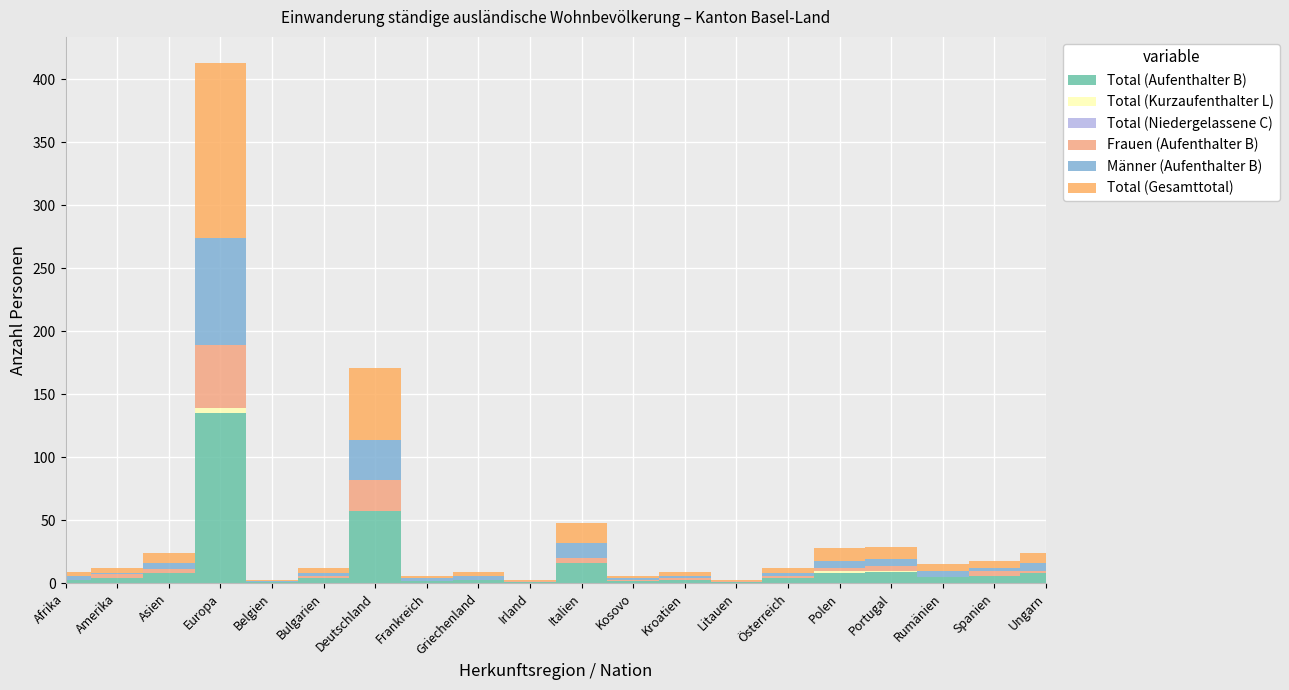

Reading left to right, transcribe all the data shown in this chart.

Total (Aufenthalter B): Afrika=3	Amerika=4	Asien=8	Europa=135	Belgien=1	Bulgarien=4	Deutschland=57	Frankreich=2	Griechenland=3	Irland=1	Italien=16	Kosovo=2	Kroatien=3	Litauen=1	Österreich=4	Polen=8	Portugal=9	Rumänien=5	Spanien=6	Ungarn=8
Total (Kurzaufenthalter L): Afrika=0	Amerika=0	Asien=0	Europa=4	Belgien=0	Bulgarien=0	Deutschland=0	Frankreich=0	Griechenland=0	Irland=0	Italien=0	Kosovo=0	Kroatien=0	Litauen=0	Österreich=0	Polen=2	Portugal=1	Rumänien=0	Spanien=0	Ungarn=0
Total (Niedergelassene C): Afrika=0	Amerika=0	Asien=0	Europa=0	Belgien=0	Bulgarien=0	Deutschland=0	Frankreich=0	Griechenland=0	Irland=0	Italien=0	Kosovo=0	Kroatien=0	Litauen=0	Österreich=0	Polen=0	Portugal=0	Rumänien=0	Spanien=0	Ungarn=0
Frauen (Aufenthalter B): Afrika=0	Amerika=3	Asien=3	Europa=50	Belgien=0	Bulgarien=2	Deutschland=25	Frankreich=0	Griechenland=0	Irland=1	Italien=4	Kosovo=1	Kroatien=1	Litauen=1	Österreich=2	Polen=2	Portugal=4	Rumänien=0	Spanien=4	Ungarn=2
Männer (Aufenthalter B): Afrika=3	Amerika=1	Asien=5	Europa=85	Belgien=1	Bulgarien=2	Deutschland=32	Frankreich=2	Griechenland=3	Irland=0	Italien=12	Kosovo=1	Kroatien=2	Litauen=0	Österreich=2	Polen=6	Portugal=5	Rumänien=5	Spanien=2	Ungarn=6
Total (Gesamttotal): Afrika=3	Amerika=4	Asien=8	Europa=139	Belgien=1	Bulgarien=4	Deutschland=57	Frankreich=2	Griechenland=3	Irland=1	Italien=16	Kosovo=2	Kroatien=3	Litauen=1	Österreich=4	Polen=10	Portugal=10	Rumänien=5	Spanien=6	Ungarn=8